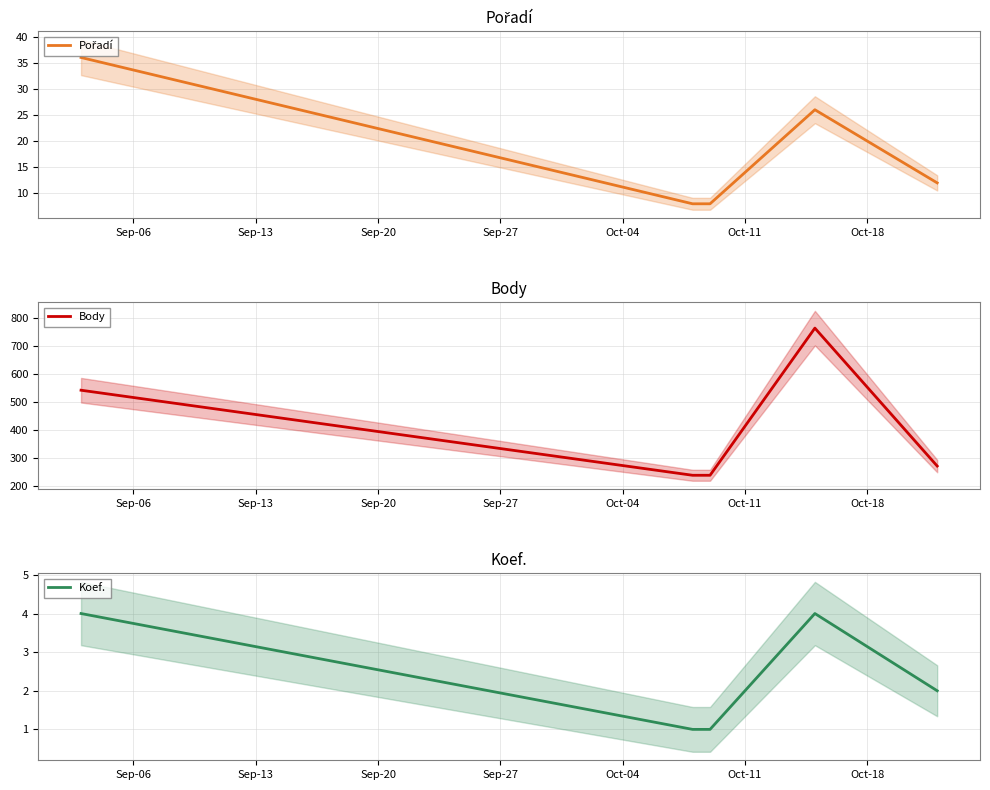

Does the chart display data point markers on the line(s)?

No